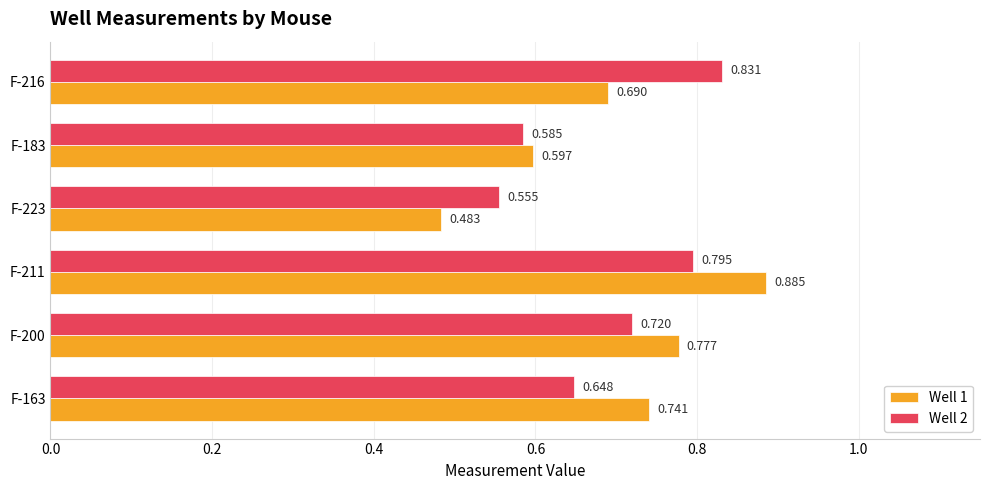

How many series are shown in this chart?

2